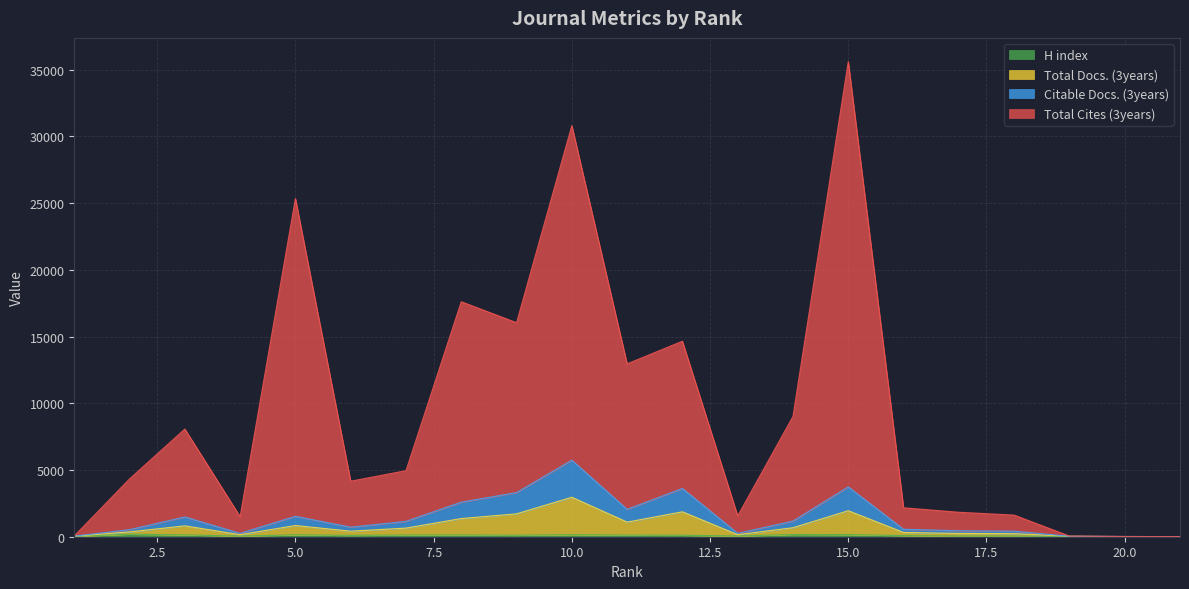

True or false: H index has a value of 101 at 6.

True